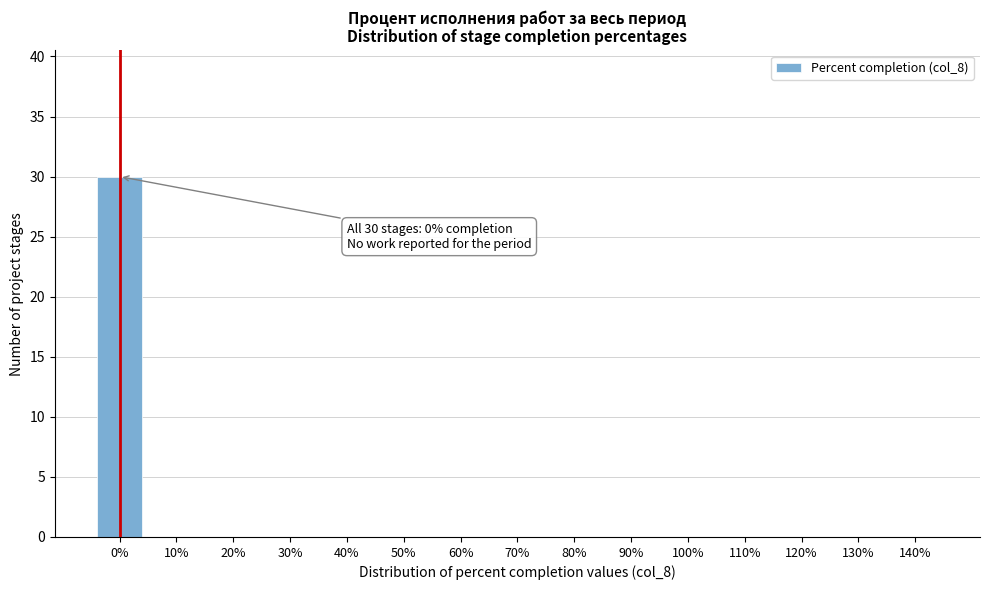

Reading left to right, list all the values displayed in this chart.

0%=30	10%=0	20%=0	30%=0	40%=0	50%=0	60%=0	70%=0	80%=0	90%=0	100%=0	110%=0	120%=0	130%=0	140%=0